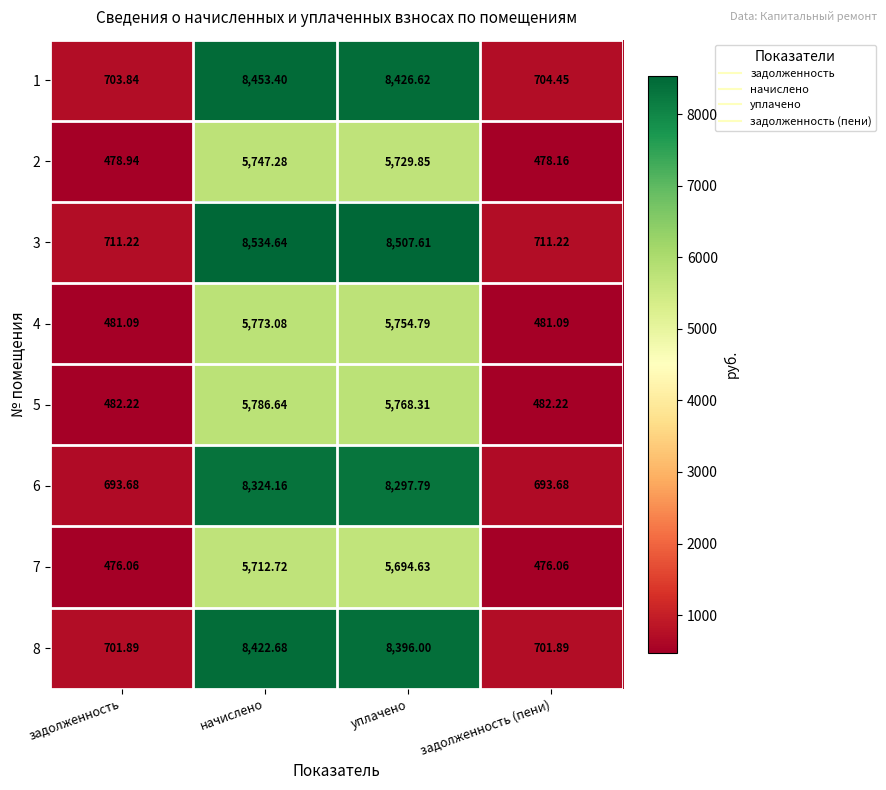

At which label does 7 first exceed 5694?

начислено